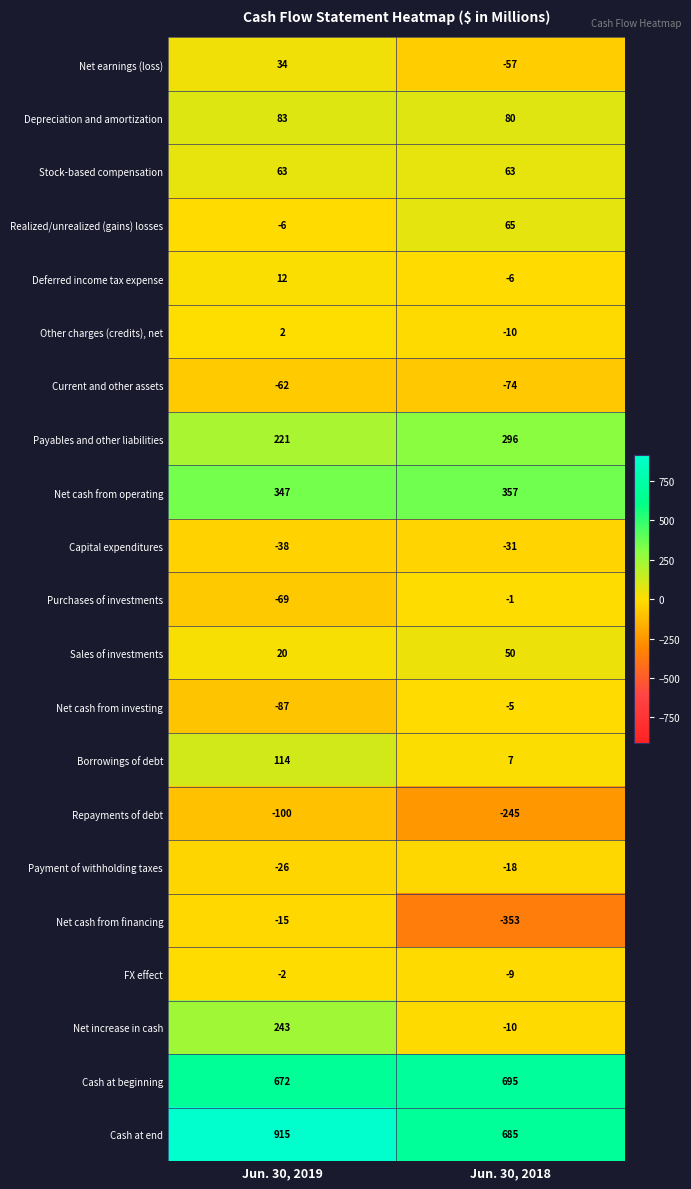

What is the maximum value shown in the chart?

915